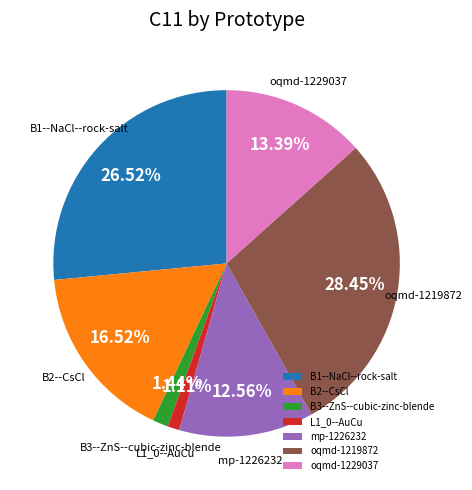

Is there a majority slice in this chart?

No